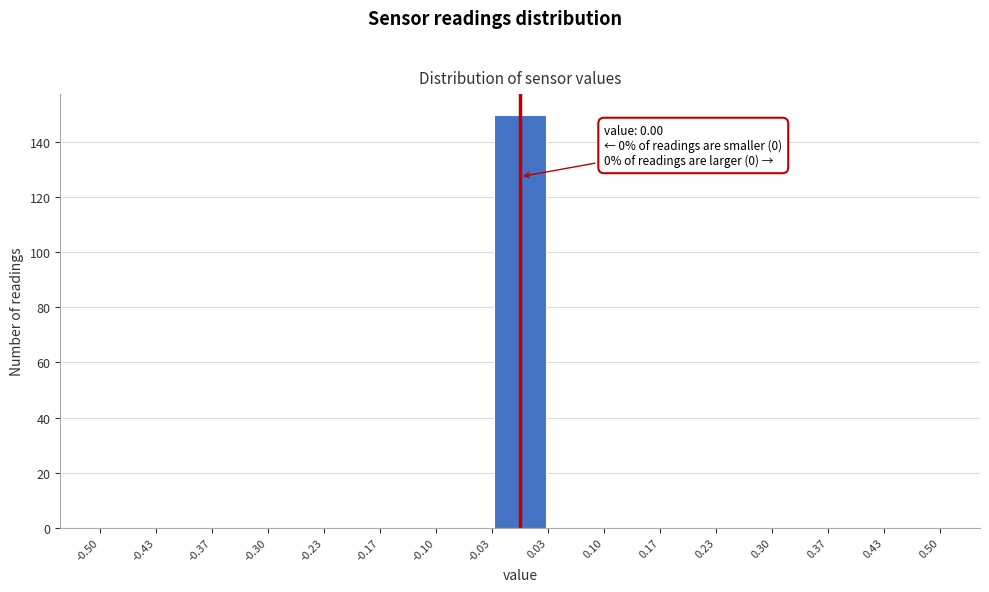

Which range on the x-axis has the tallest bar?

-0.03 to 0.03